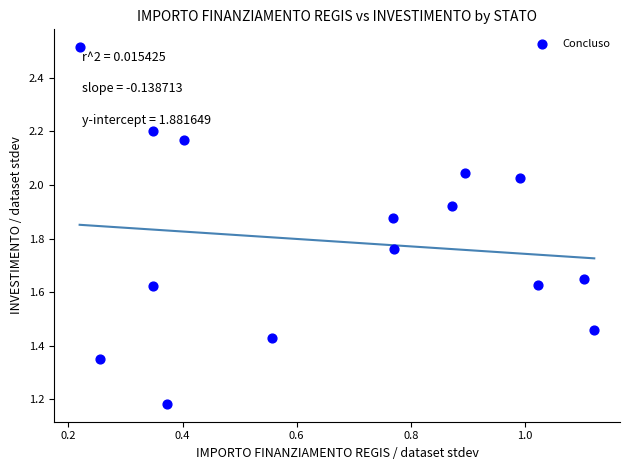

What is the range of Y values (max minus min)?

1.3